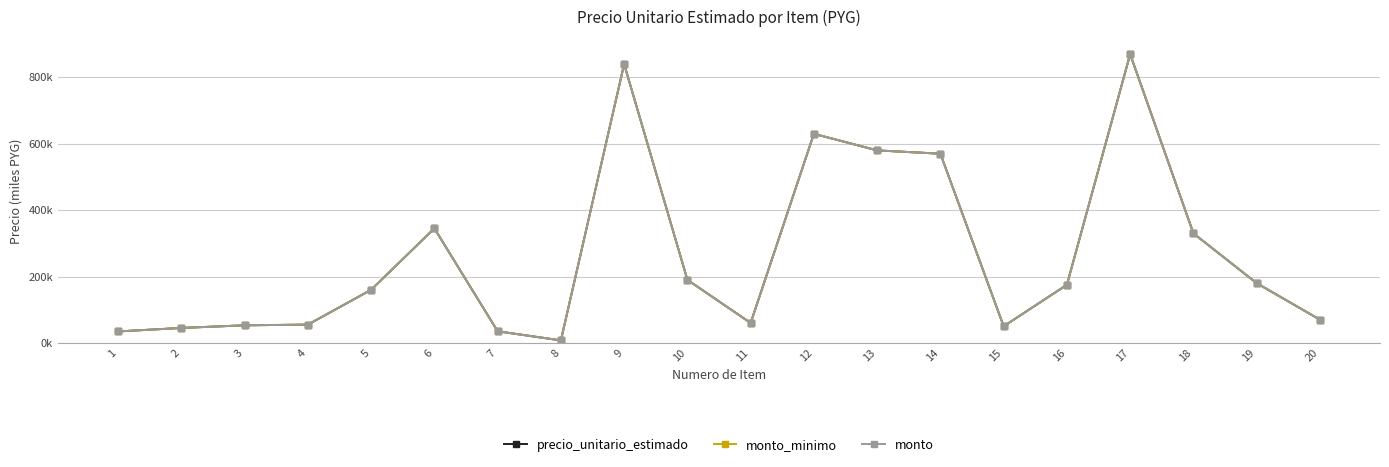

What is the value of the monto point at the 8th from the left?

7.5